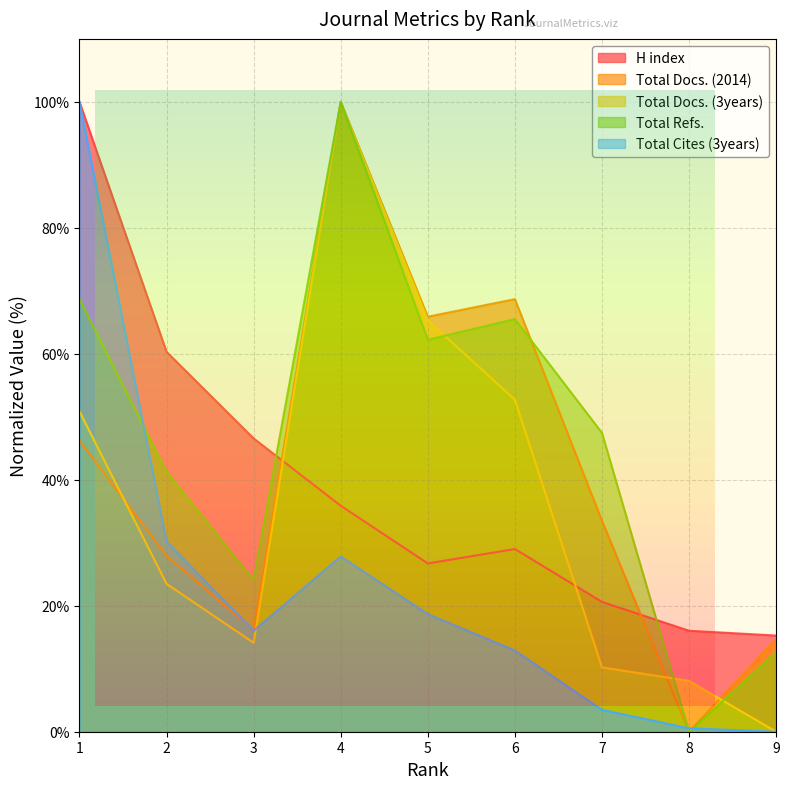

Which series changed the most between 1 and 6?

Total Cites (3years)